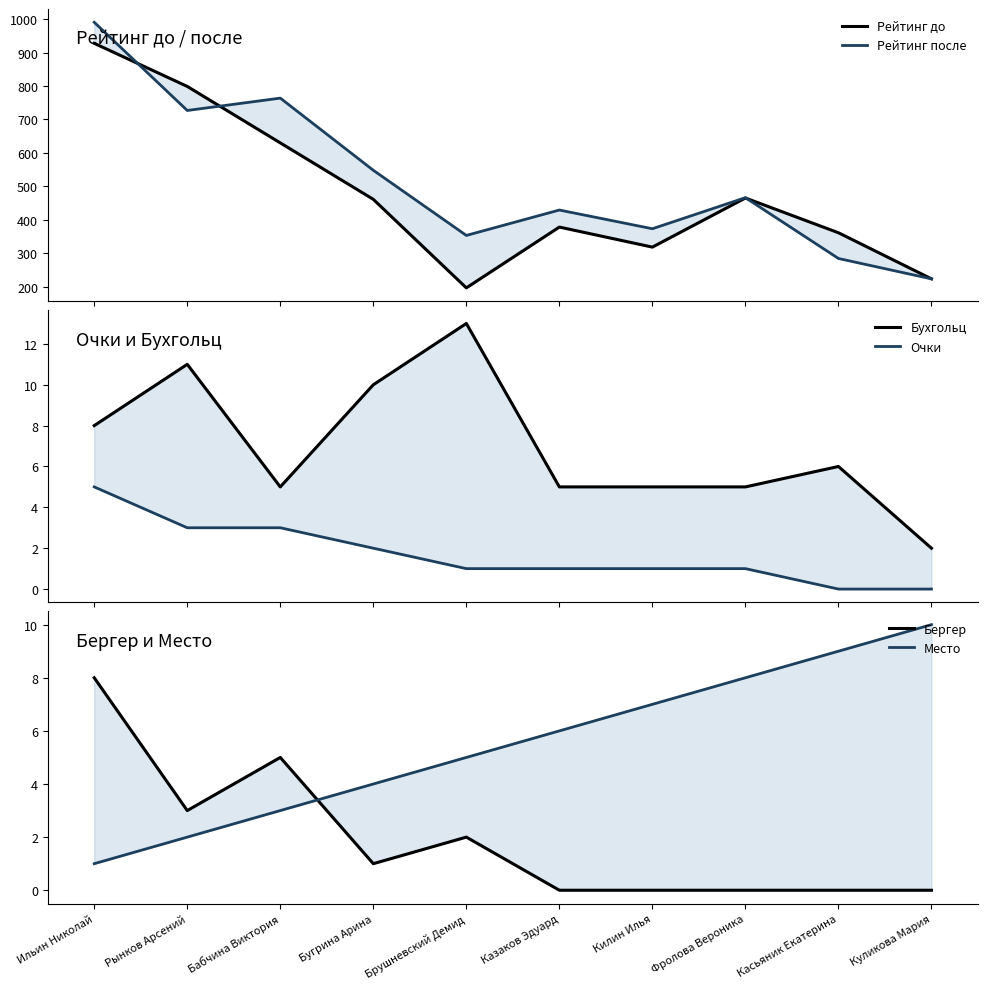

At how many categories does at least one series exceed 952?

1